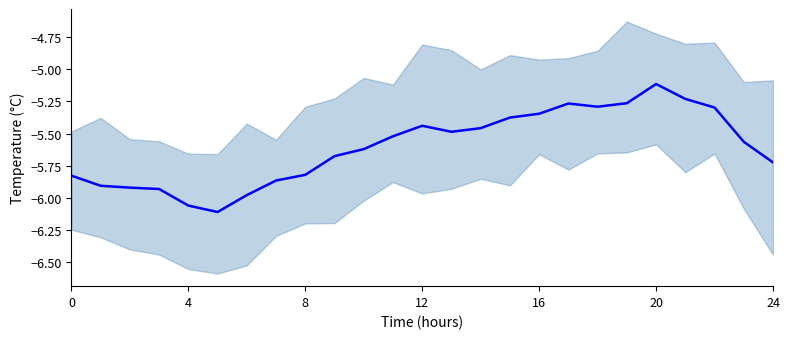

Read the value at 24.

-5.7